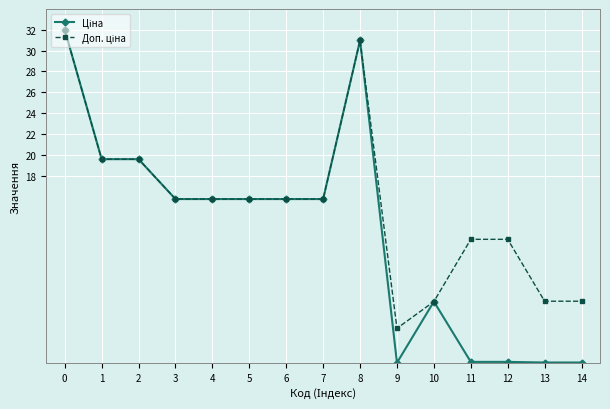

What is the total value across all series at 7?

31.5